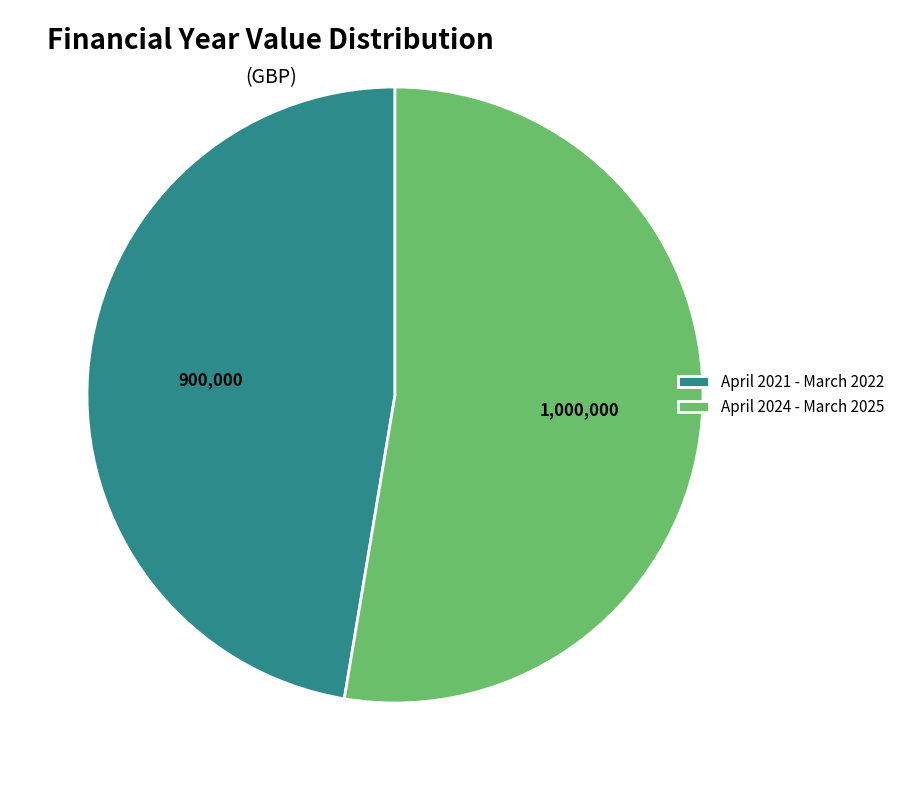

What is the majority slice?

April 2024 - March 2025